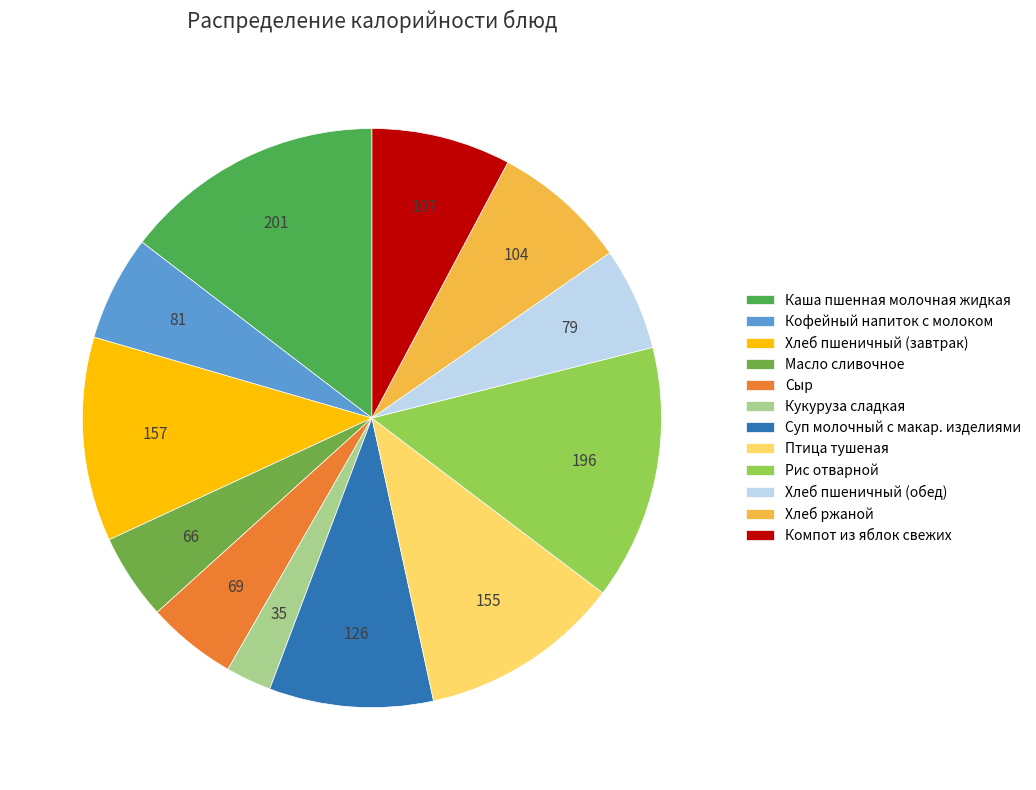

Which slice is the largest?

Каша пшенная молочная жидкая